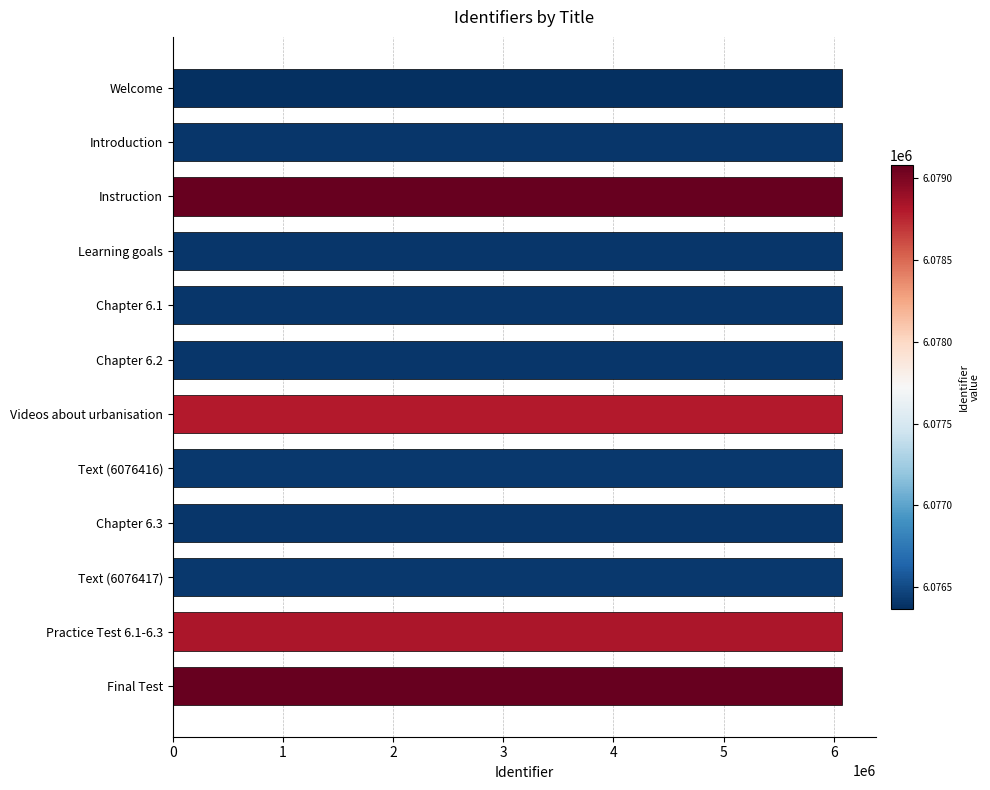

What is the sum of all values?

72927031